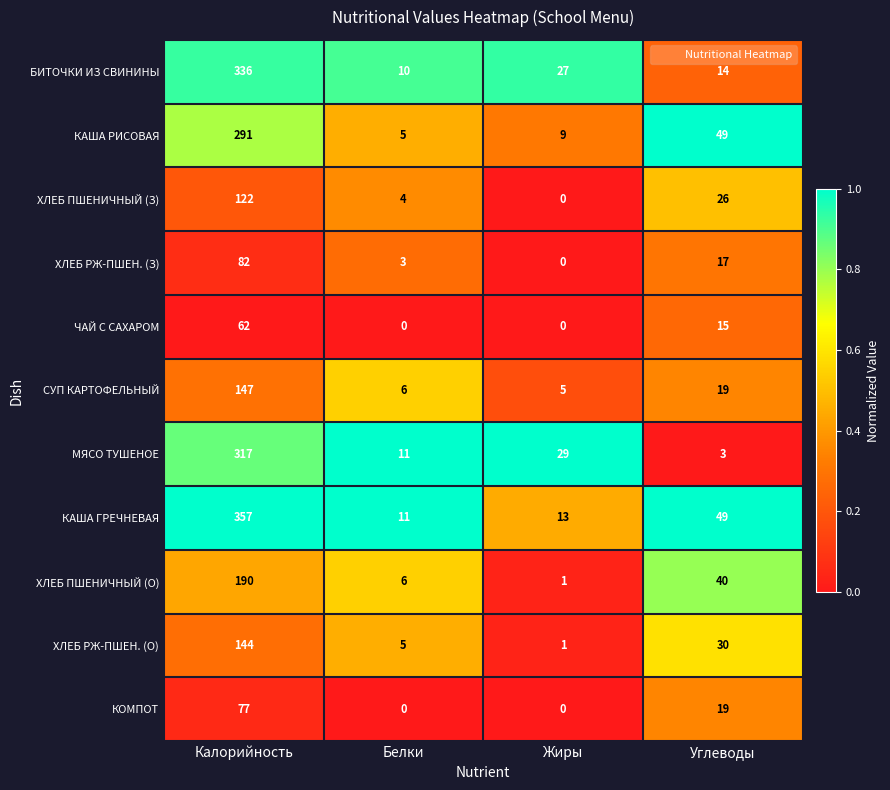

Is the value of ХЛЕБ РЖ-ПШЕН. (О) at Жиры greater than the value of ХЛЕБ РЖ-ПШЕН. (З) at Белки?

No